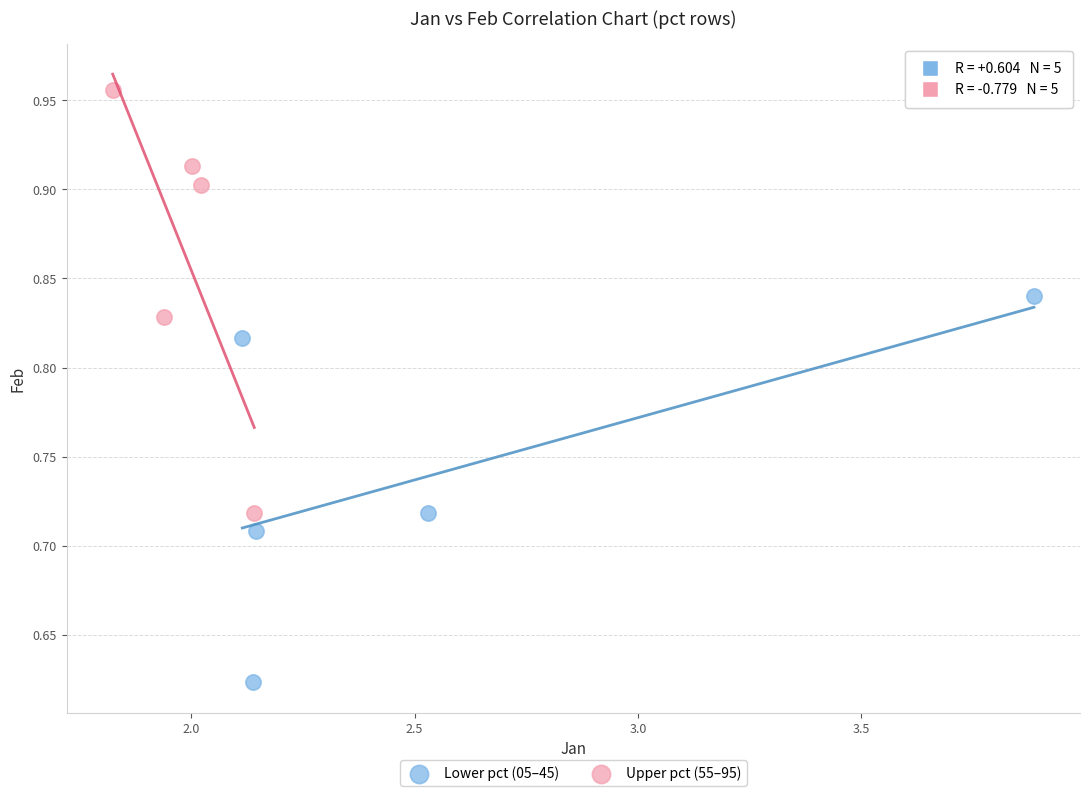

Which series reaches the minimum Y coordinate?

Lower pct (05–45)